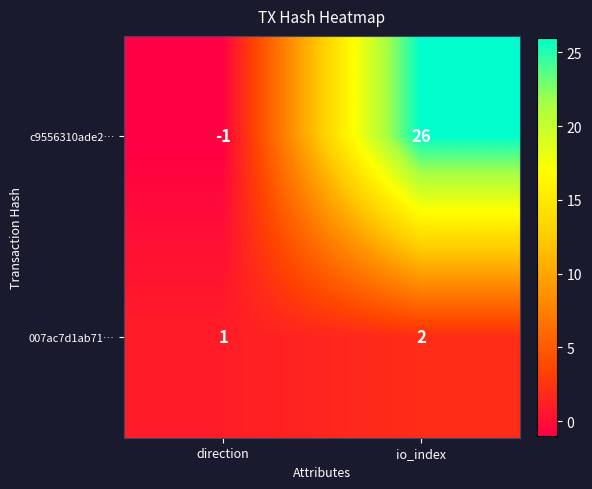

Which label corresponds to the largest value in the chart?

io_index